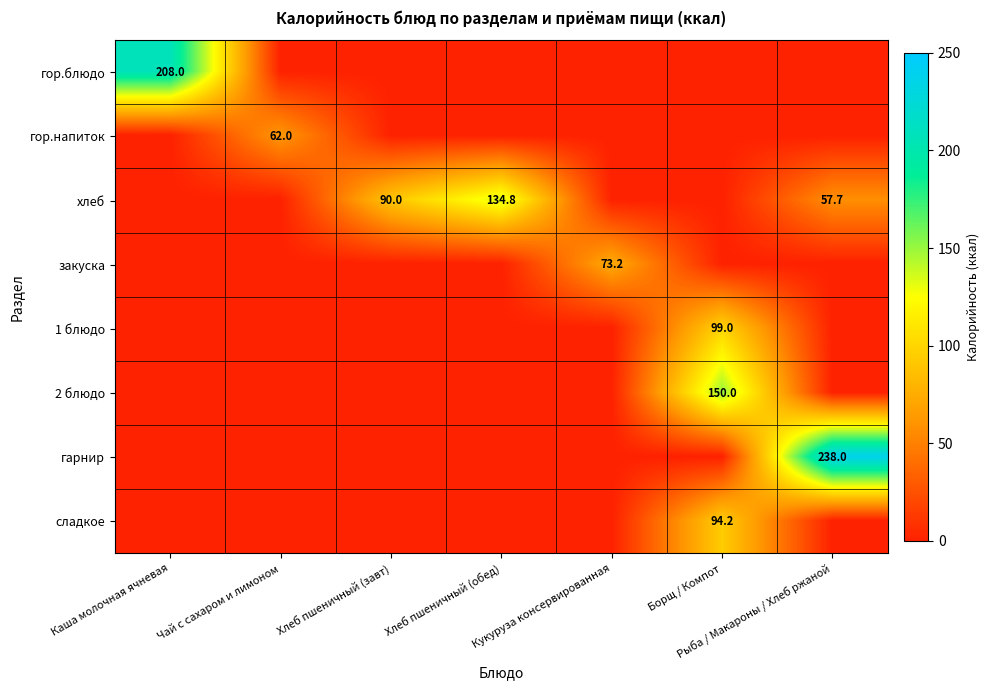

Count the number of categories in the chart.

7